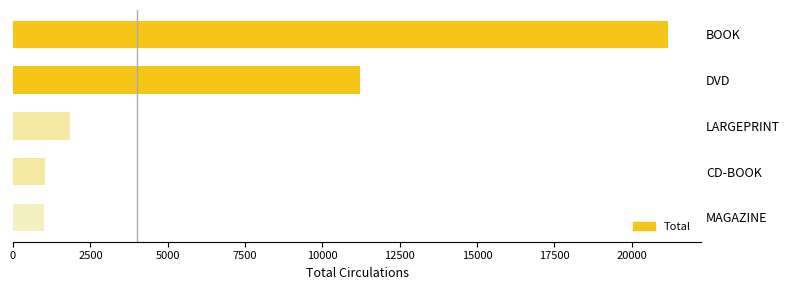

What is the change in value from BOOK to MAGAZINE?

-20163